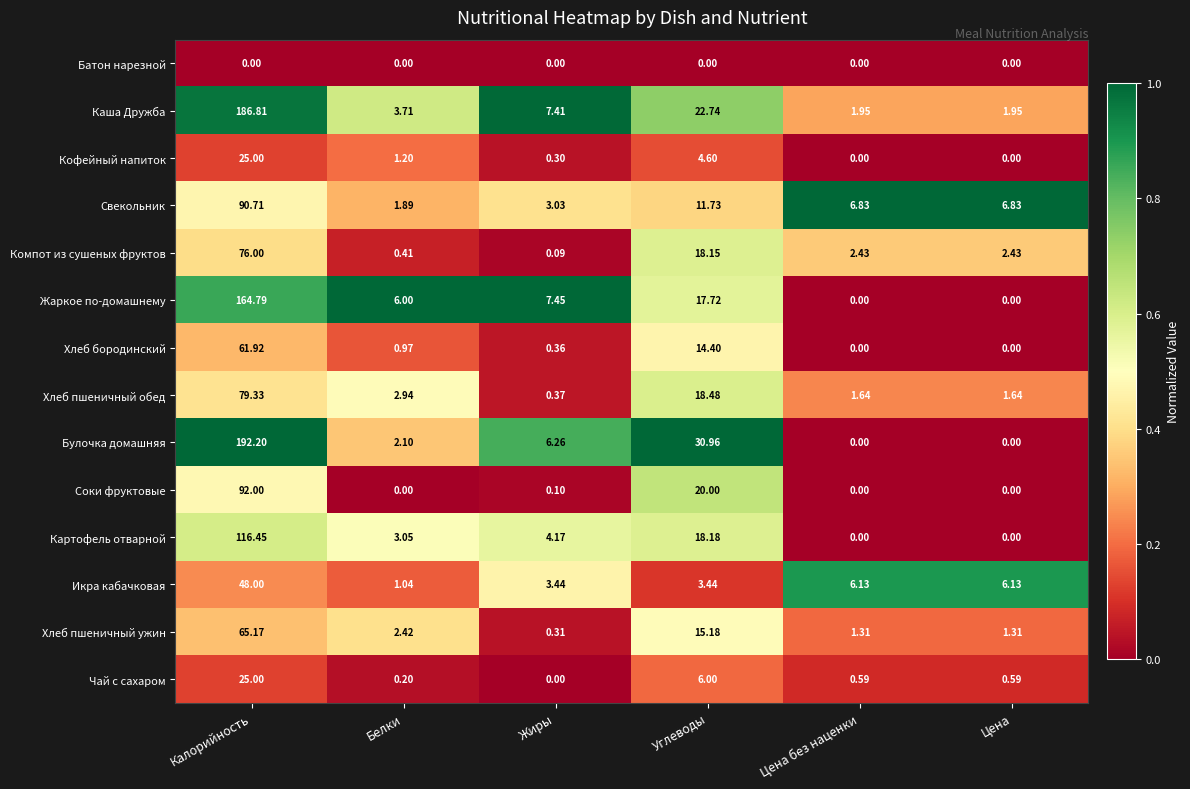

At which category does the chart reach its peak across all series?

Калорийность